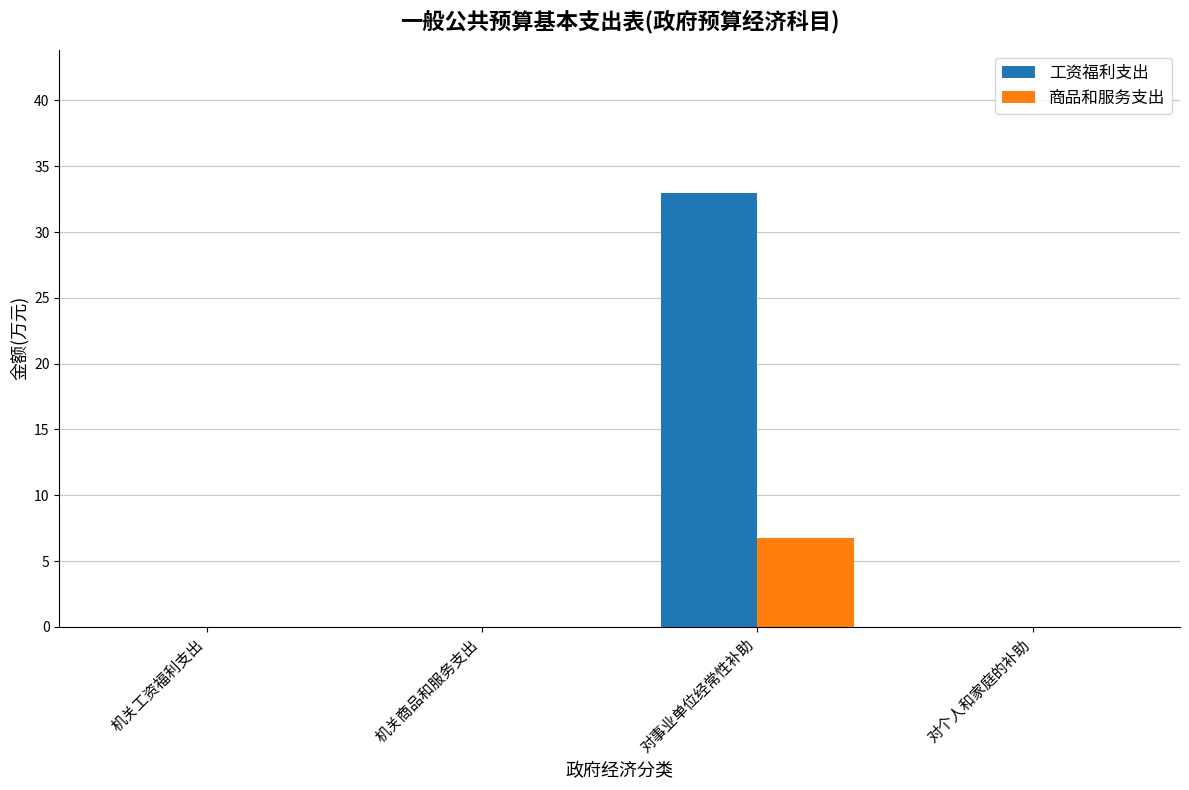

What are all the series names shown in the legend?

工资福利支出, 商品和服务支出